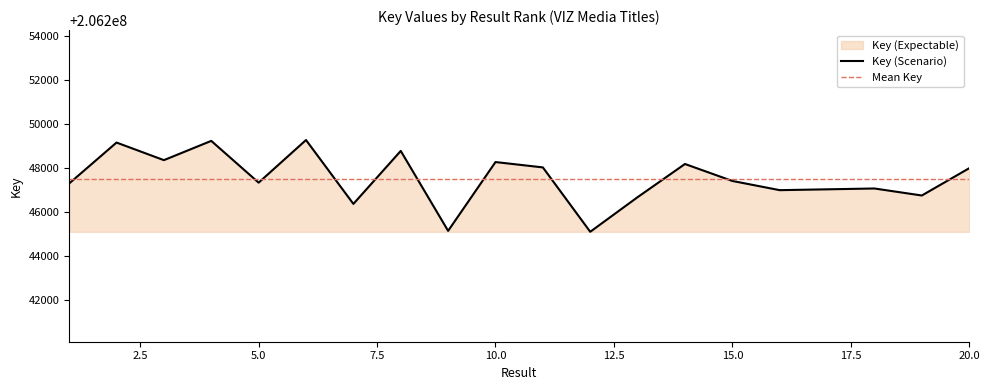

Reading left to right, transcribe all the data shown in this chart.

1=206247305	2=206249166	3=206248366	4=206249242	5=206247343	6=206249281	7=206246376	8=206248785	9=206245150	10=206248279	11=206248036	12=206245108	13=206246682	14=206248191	15=206247420	16=206247001	17=206247039	18=206247077	19=206246758	20=206247998